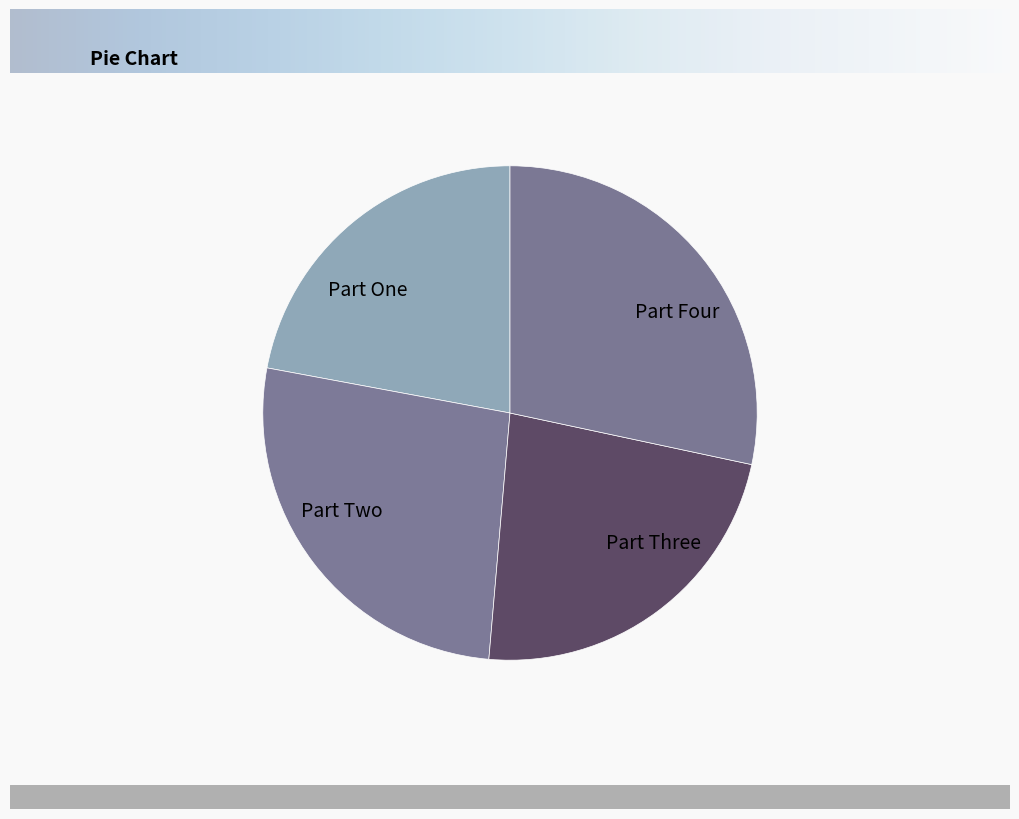

Which category has the biggest portion of the pie?

Part Four